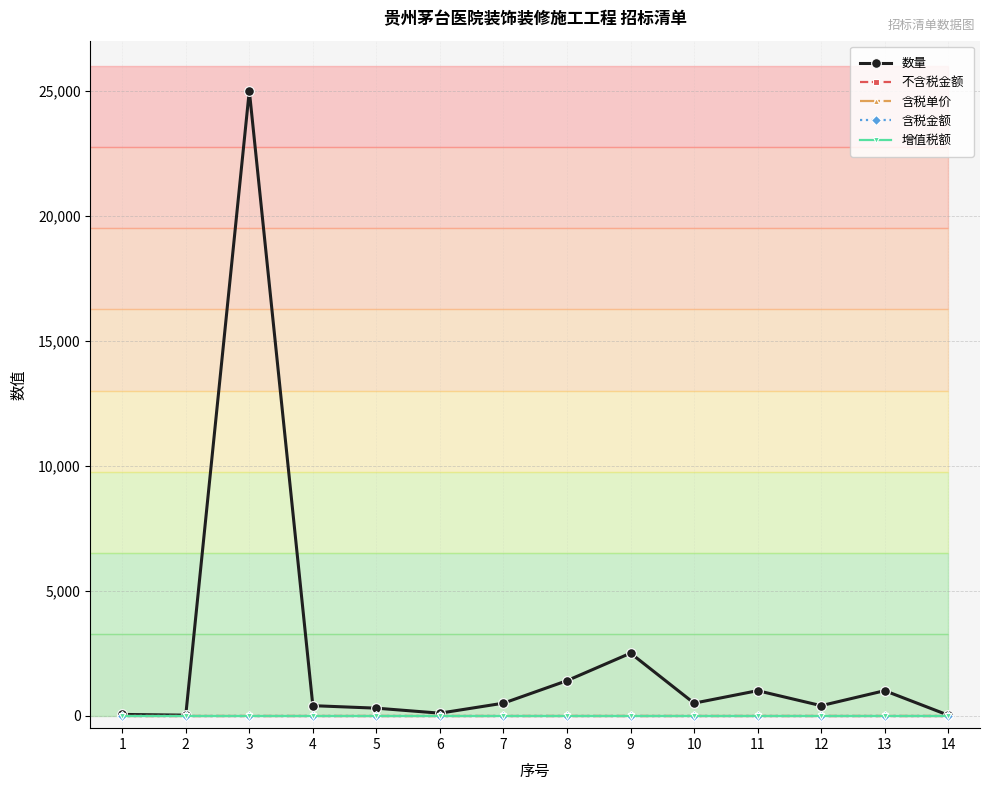

At how many categories does at least one series exceed 2818?

1